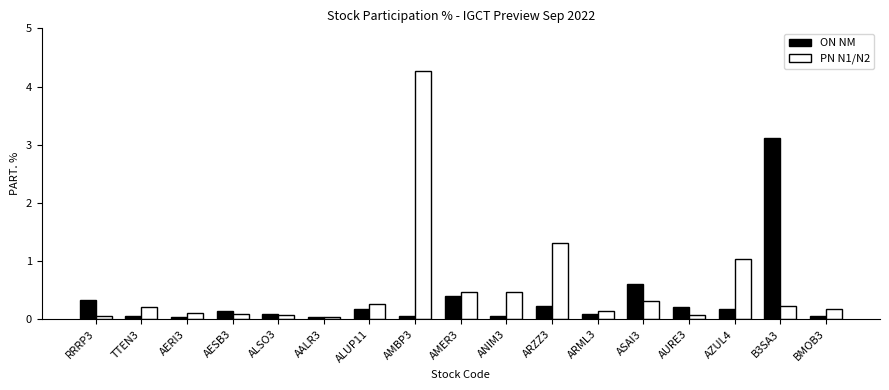

True or false: PN N1/N2 has a value of 1.3 at ARZZ3.

True